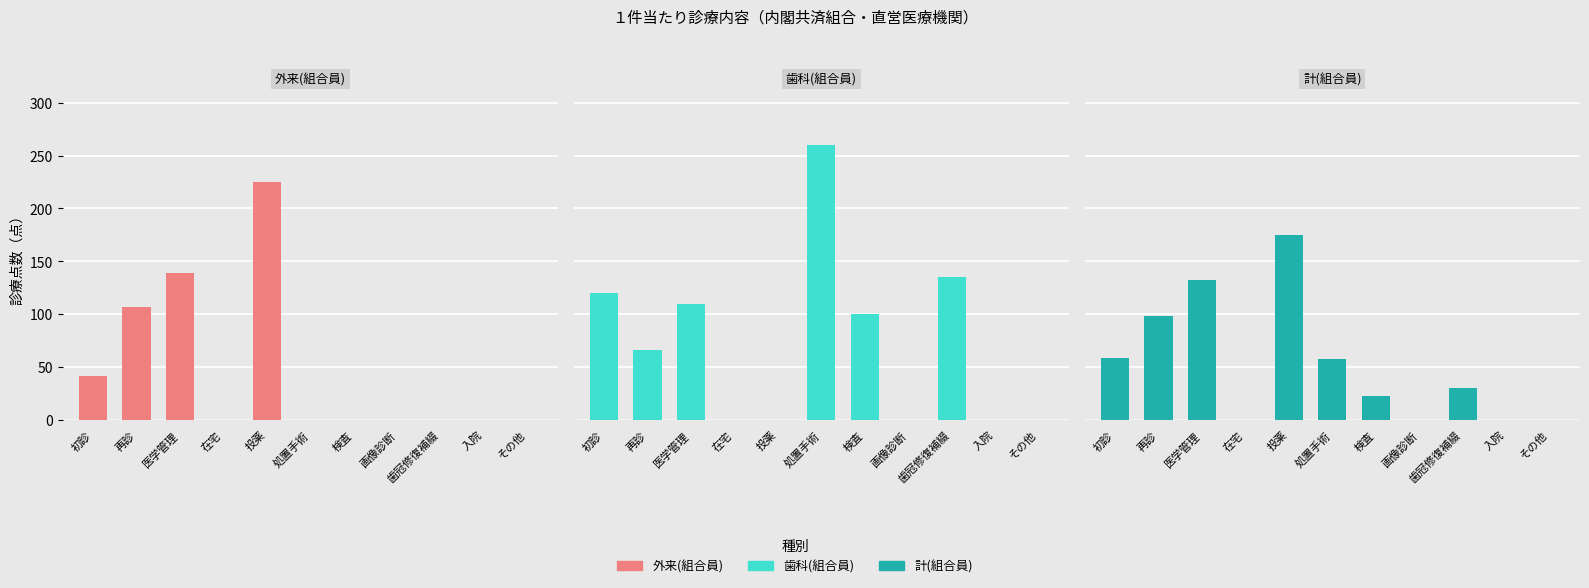

Where is 歯科(組合員) nearest to the value 130?

歯冠修復補綴